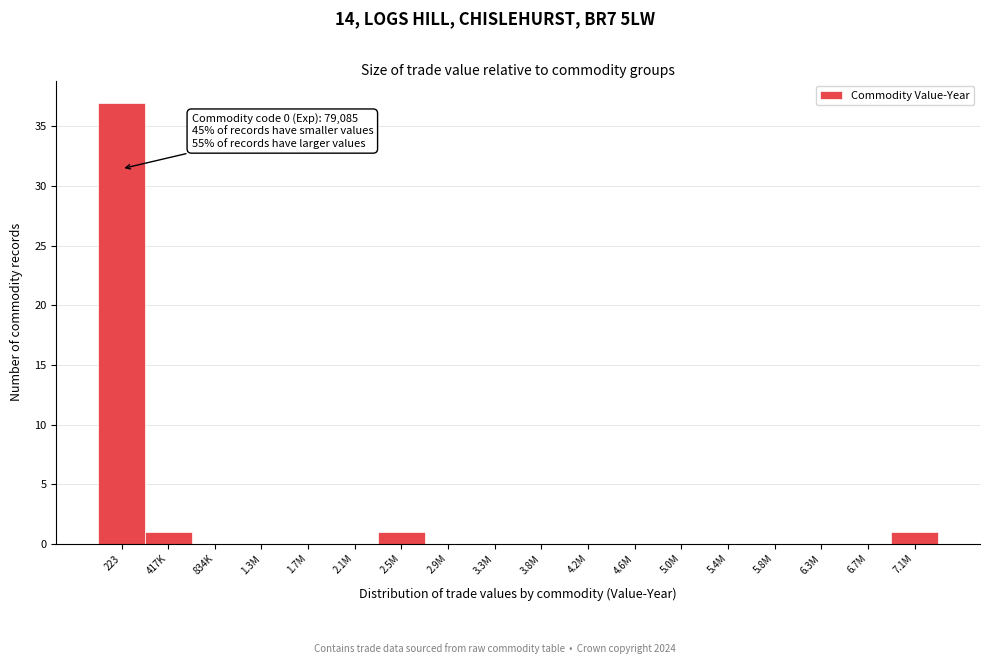

Reading right to left, what are all the values shown in this chart?

7.1M=1	6.7M=0	6.3M=0	5.8M=0	5.4M=0	5.0M=0	4.6M=0	4.2M=0	3.8M=0	3.3M=0	2.9M=0	2.5M=1	2.1M=0	1.7M=0	1.3M=0	834K=0	417K=1	223=37